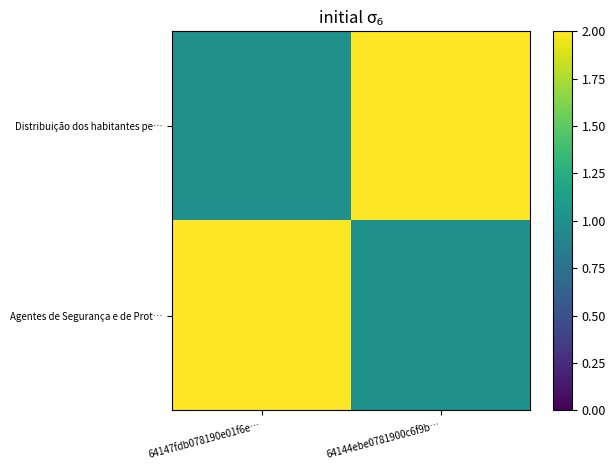

Which series changed the most between 64147fdb078190e01f6e… and 64144ebe0781900c6f9b…?

Distribuição dos habitantes pe…